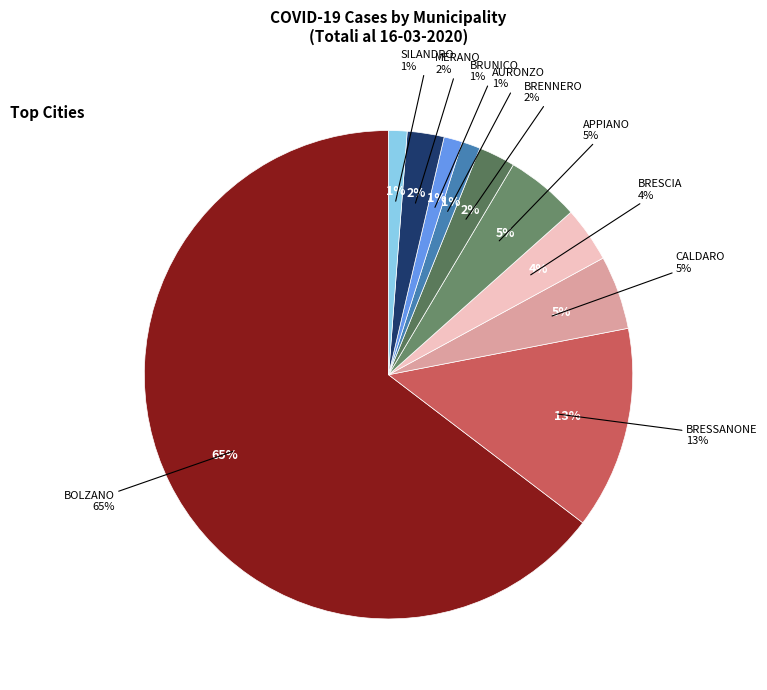

What is the largest slice in the pie chart?

BOLZANO